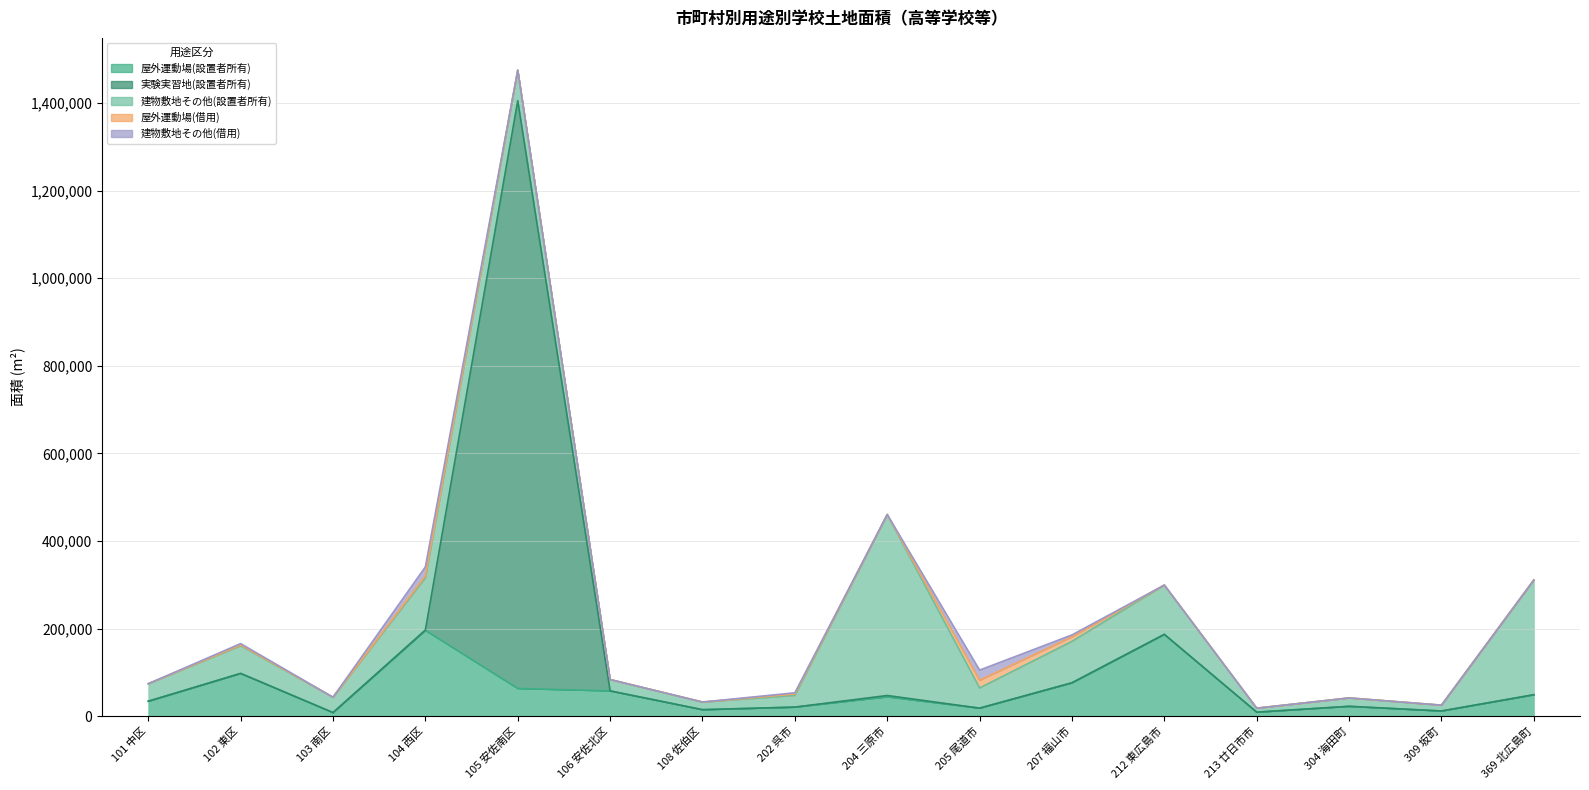

Between 369 北広島町 and 212 東広島市, which is larger?

212 東広島市